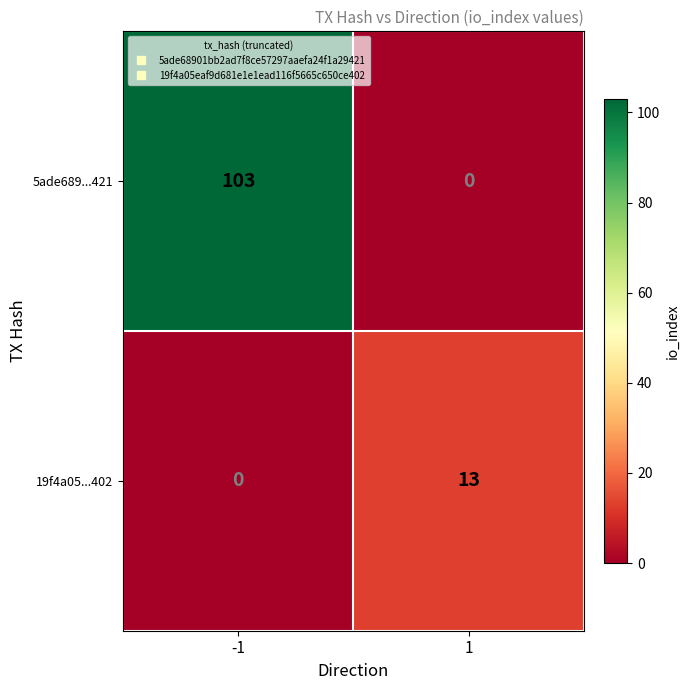

Which series has the largest total across all categories?

5ade689...421